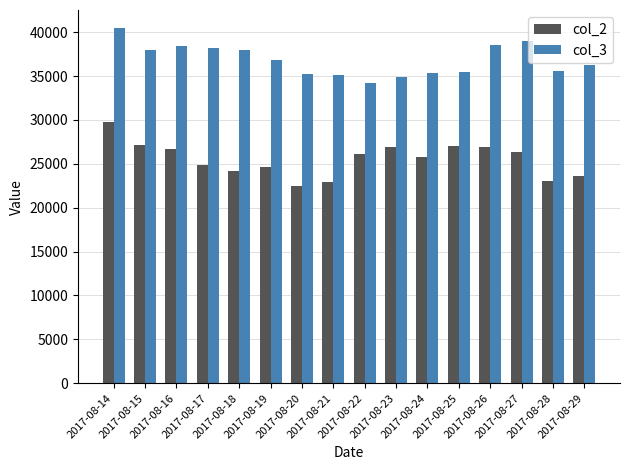

List the series in order of their overall mean, lowest first.

col_2, col_3